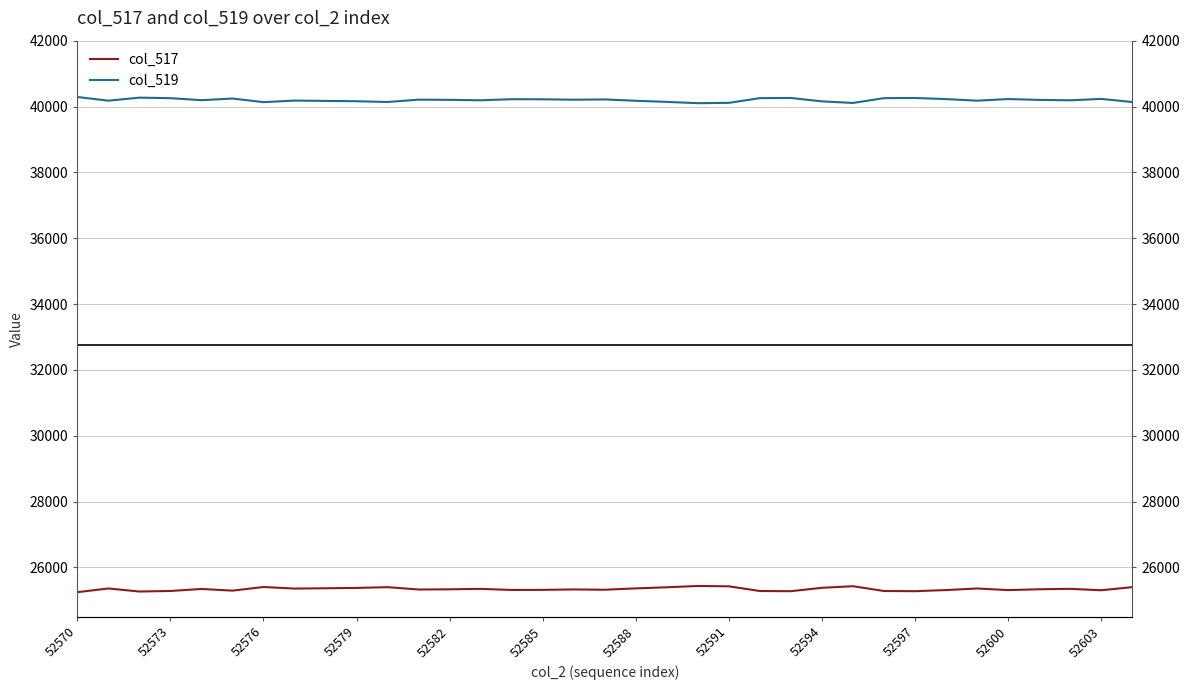

What is the value of the col_519 point at the 34th from the left?

40231